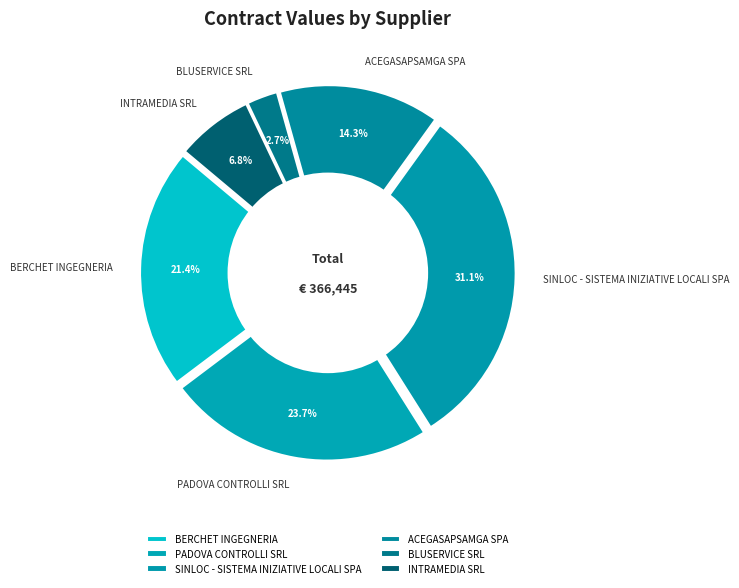

To the nearest percent, what portion does PADOVA CONTROLLI SRL represent?

24%